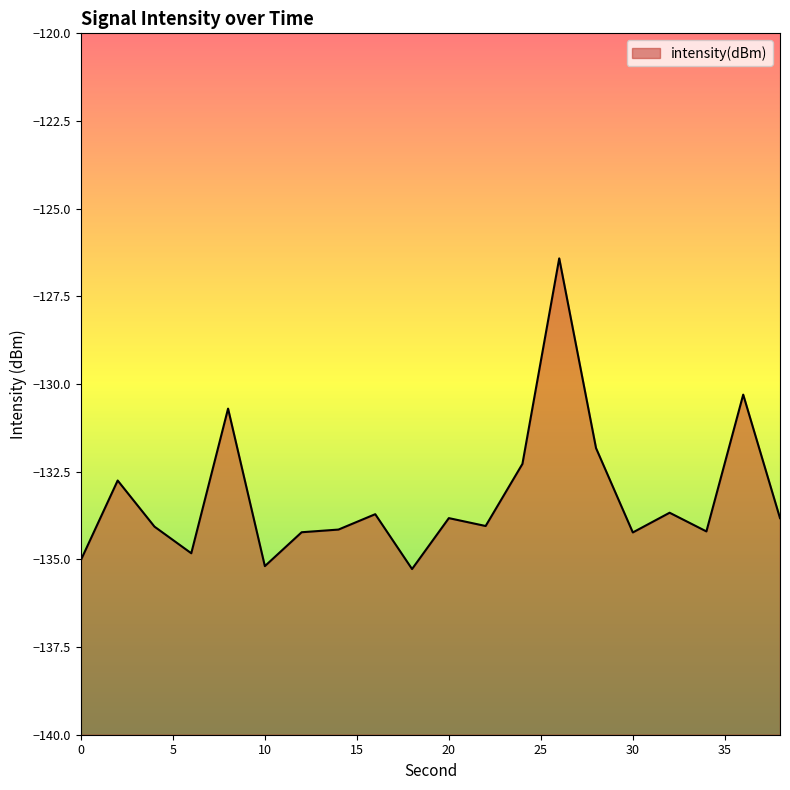

How many lines are shown in the chart?

1